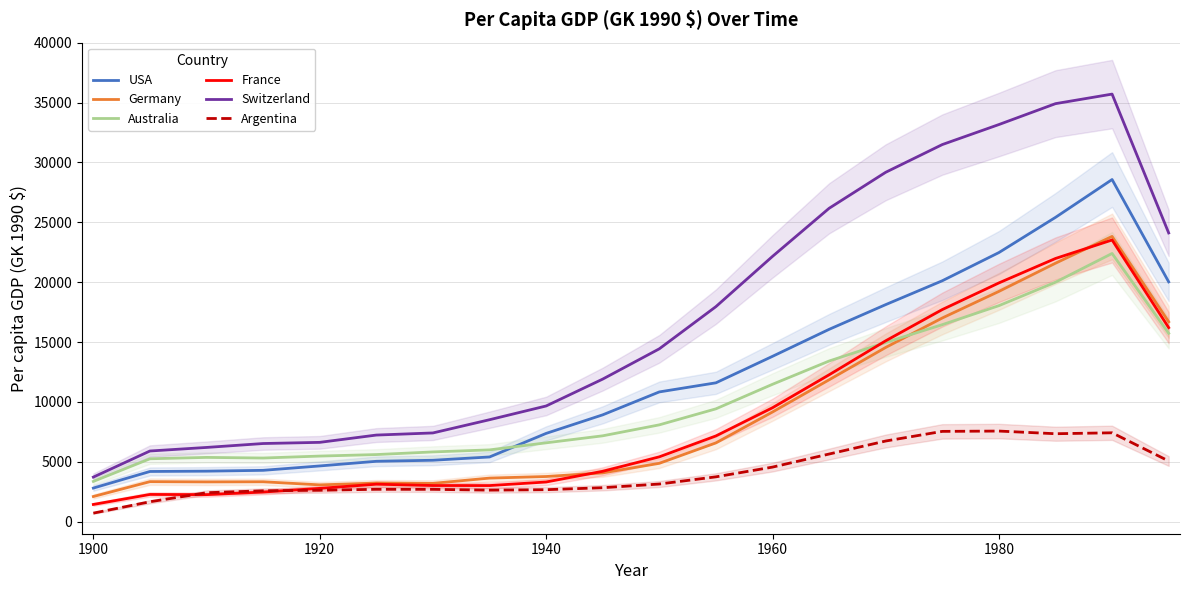

Is the value of Germany at 1960 greater than the value of Argentina at 1940?

Yes